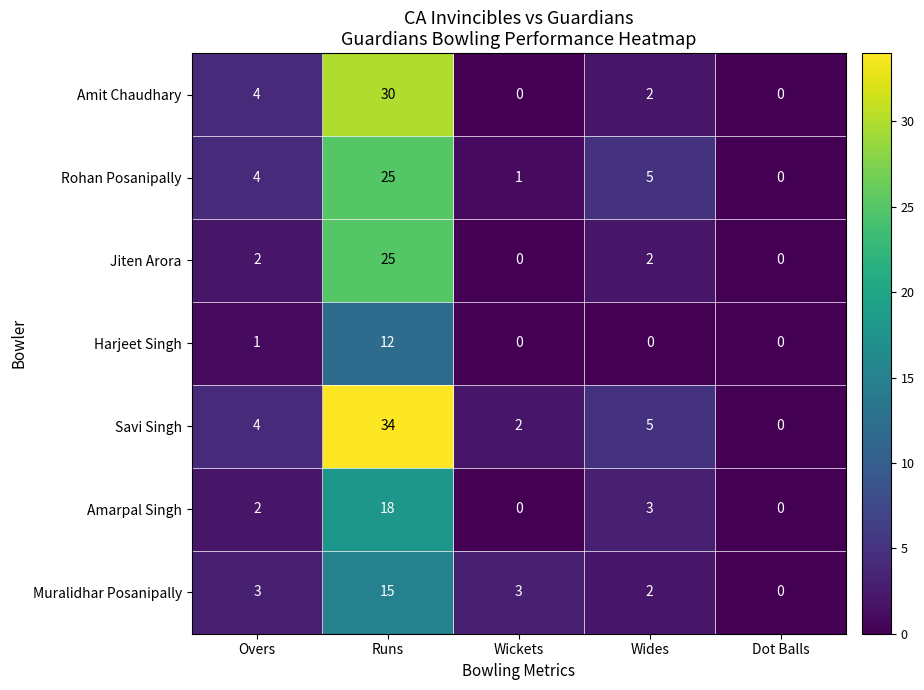

What is the difference between the second highest and minimum values in the Rohan Posanipally series?

5